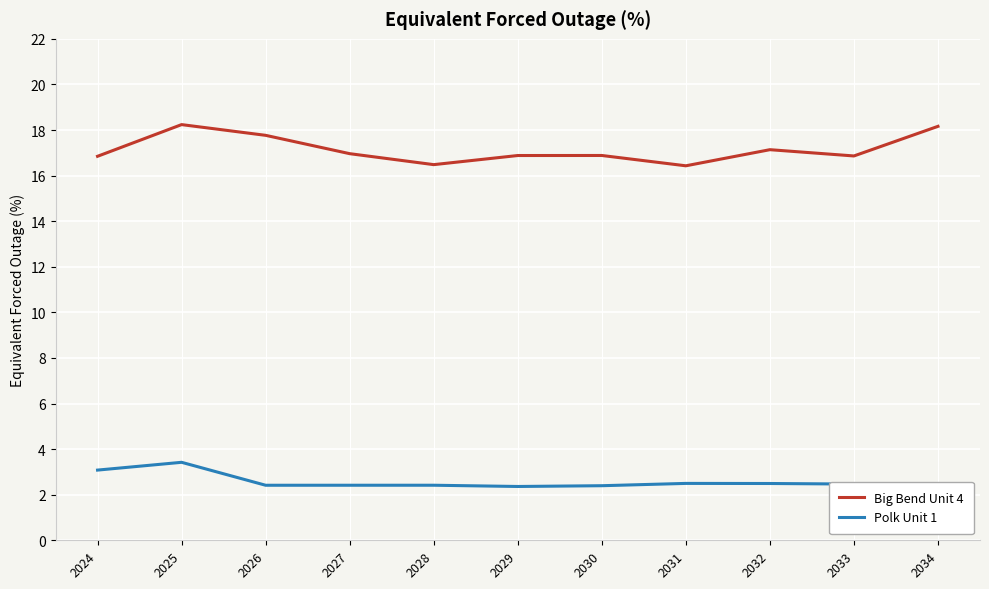

True or false: Polk Unit 1 and Big Bend Unit 4 intersect in this chart.

False